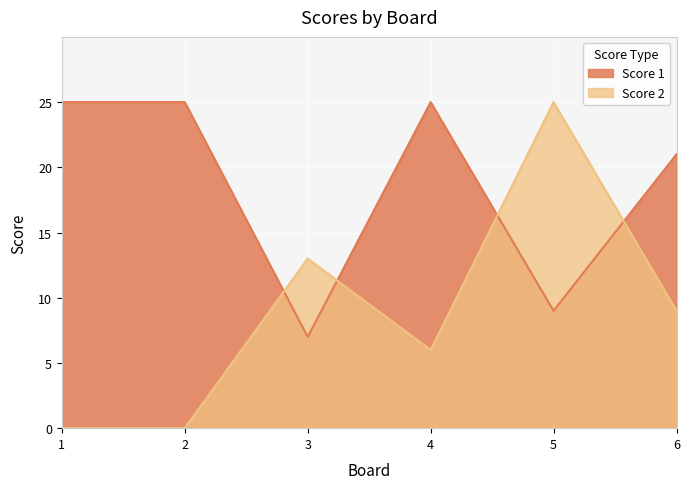

After their last crossing, which series has the higher values: Score 2 or Score 1?

Score 1